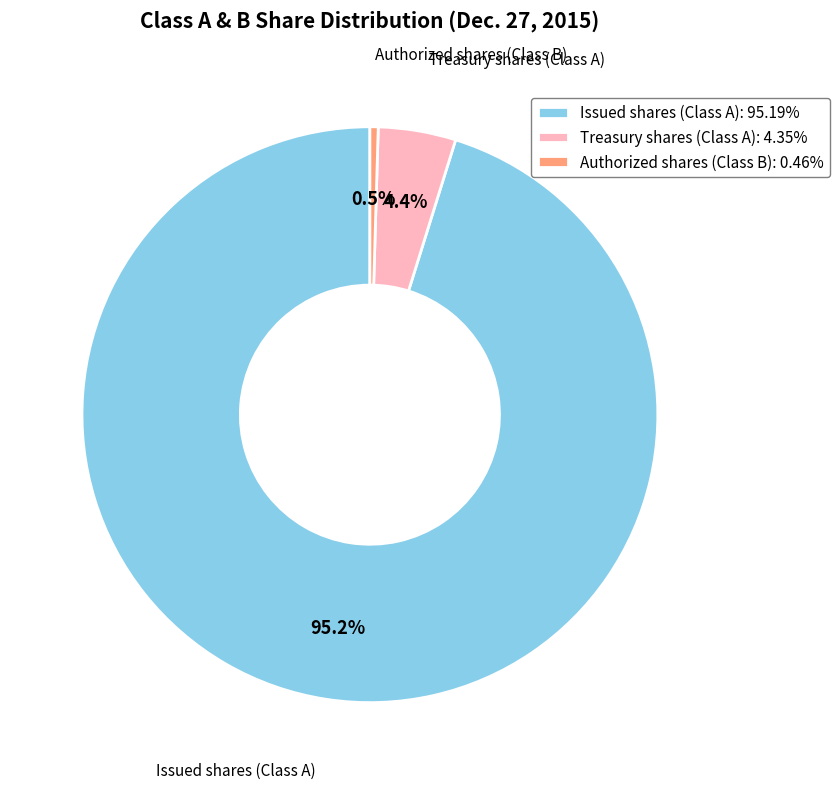

Which has a higher value, Authorized shares (Class B) or Treasury shares (Class A)?

Treasury shares (Class A)